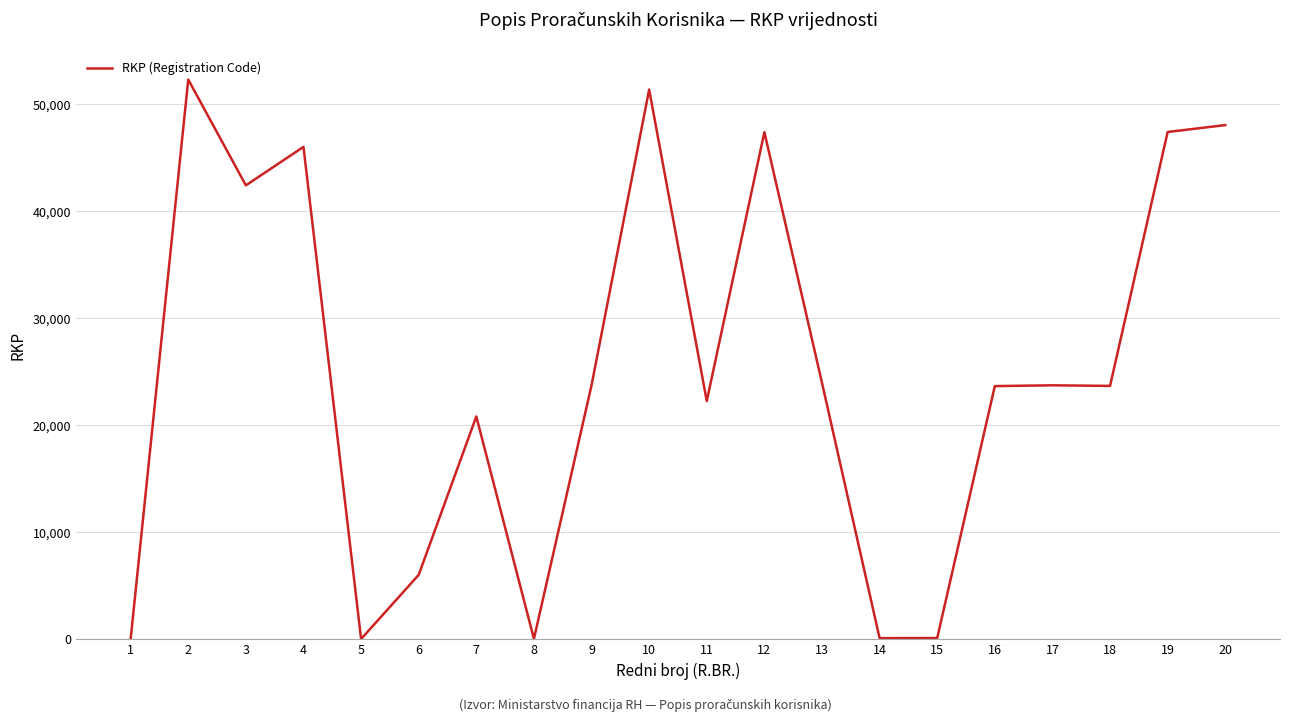

Is it true that the value at 13 is 14776?

False